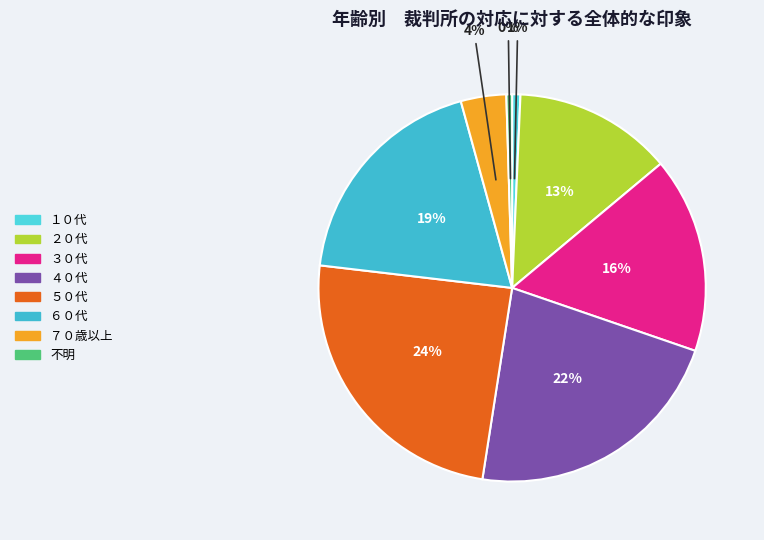

Count the number of slices in the pie.

8